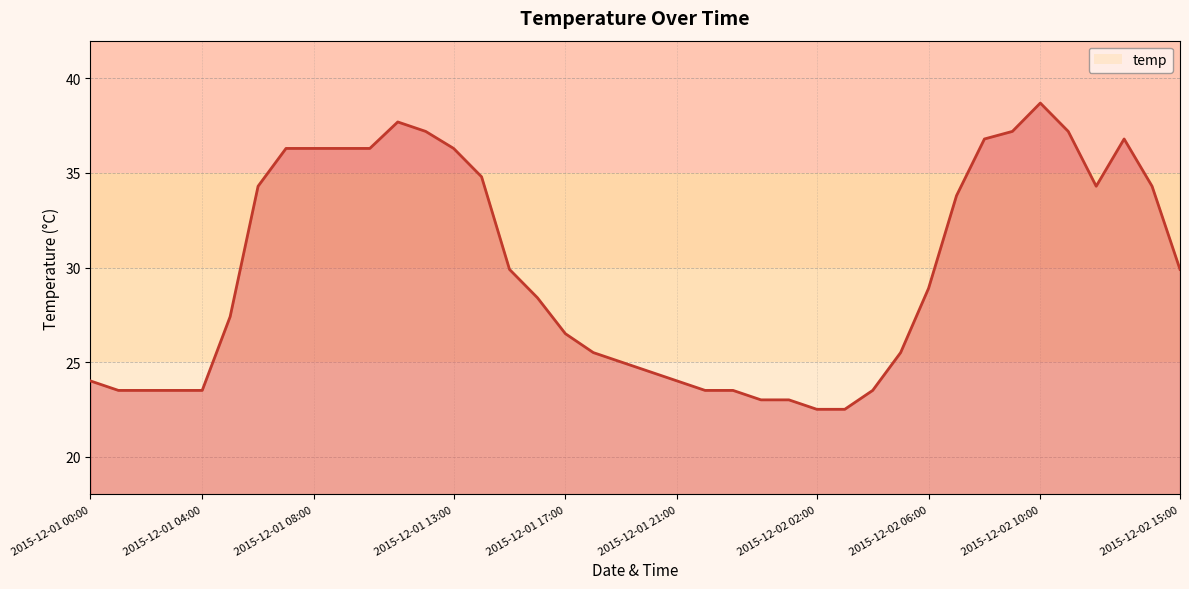

At which label is the value closest to 30?

15